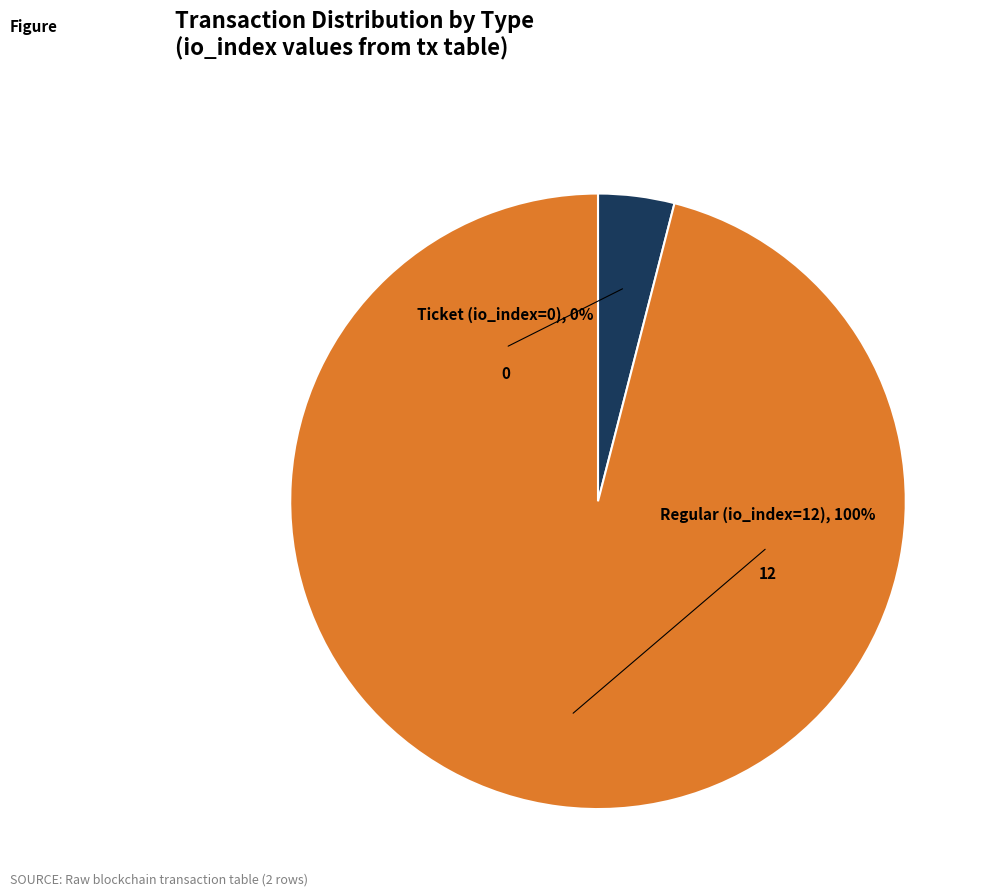

To the nearest percent, what is the average slice percentage?

50%